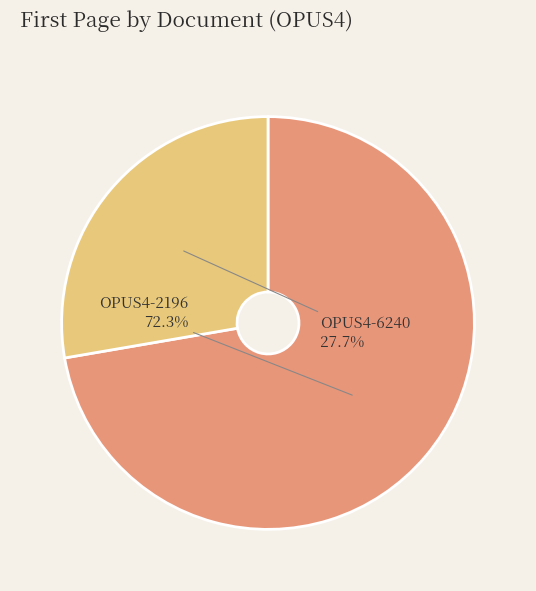

What is the smallest slice in the pie chart?

OPUS4-6240